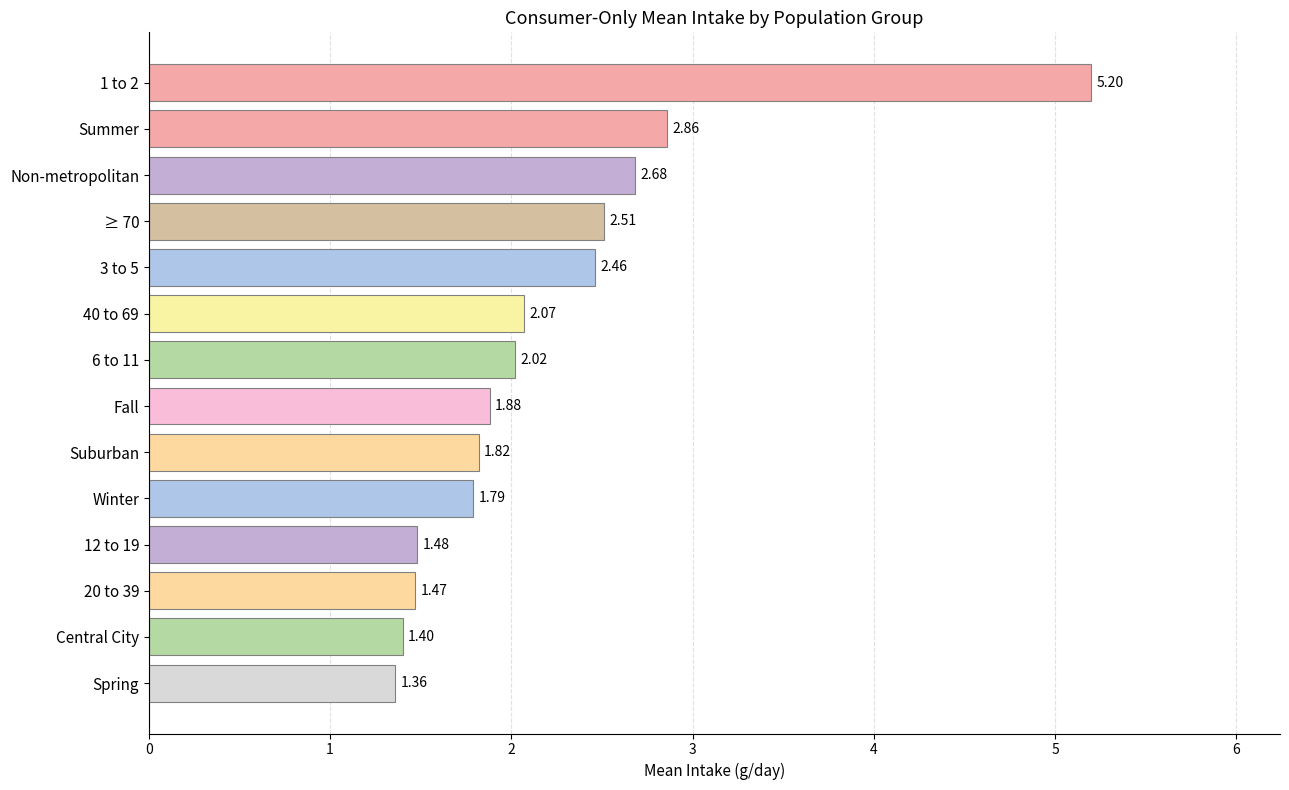

At which label is the value closest to 3?

Summer